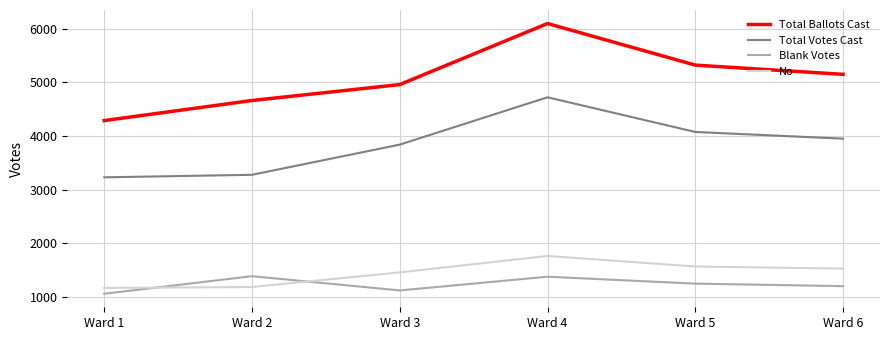

Which series has the largest range (max minus min)?

Total Ballots Cast